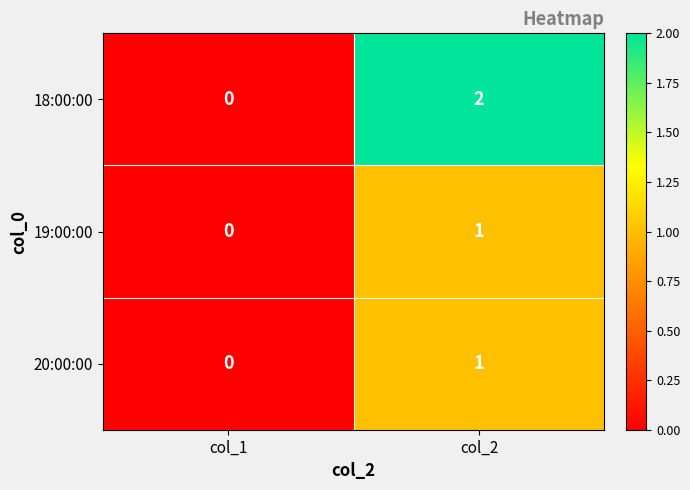

Which series has the largest total across all categories?

18:00:00